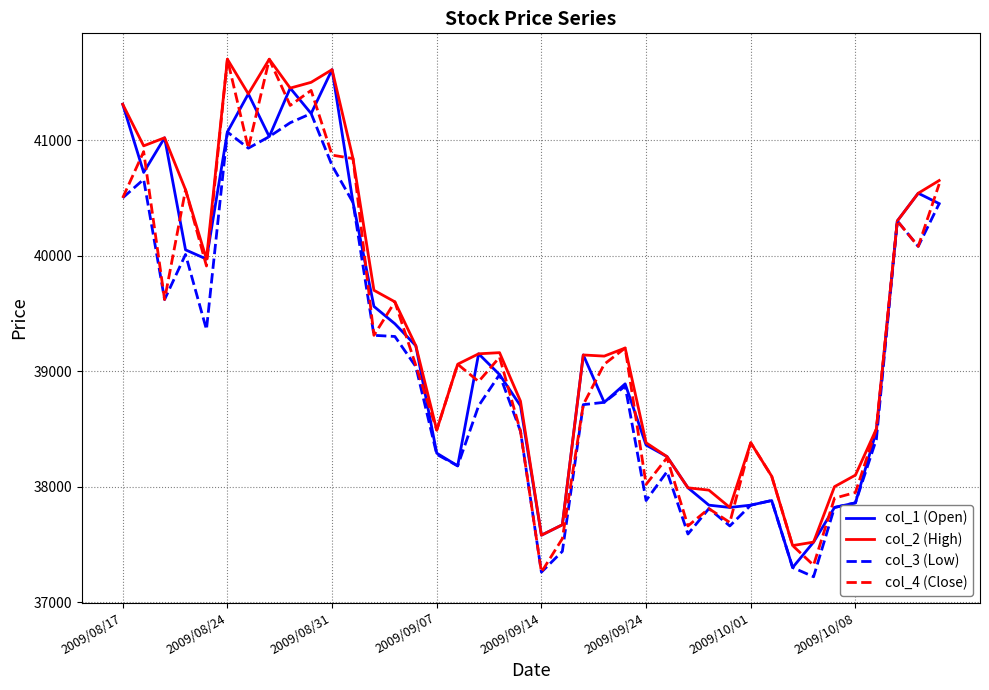

What is the minimum value shown in the chart?

37220